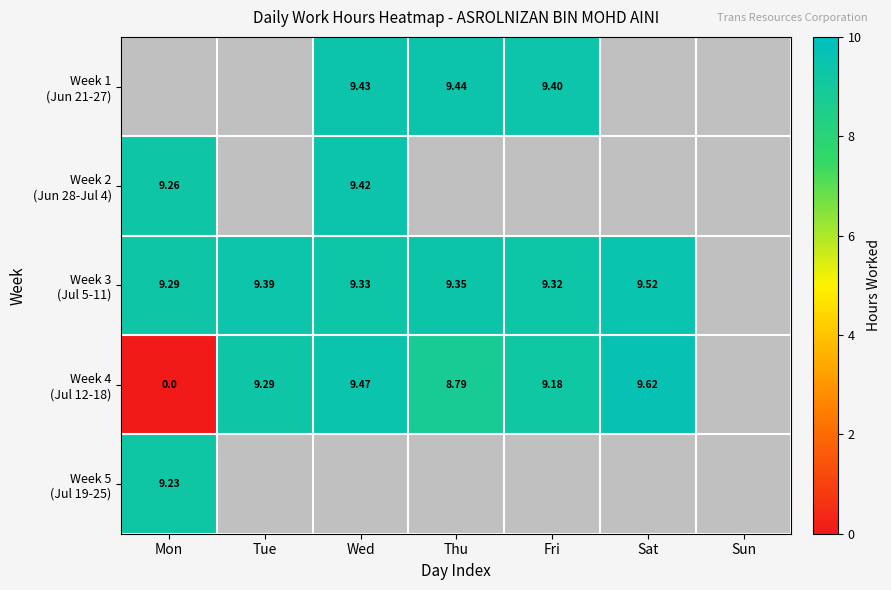

The value of Week 4 (Jul 12-18) at Sat is 6.5. True or false?

False